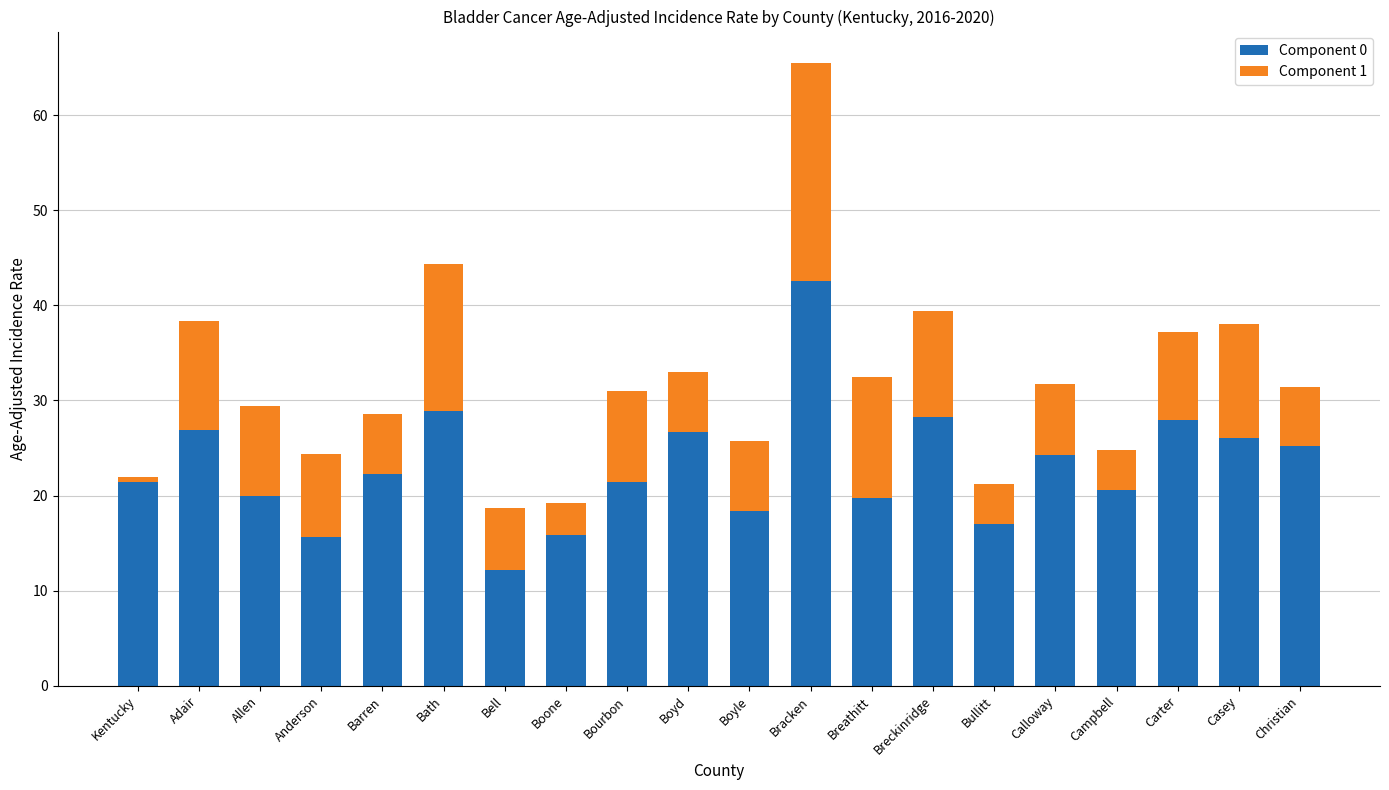

What is the value of the Component 0 bar at the 12th from the left?

42.6